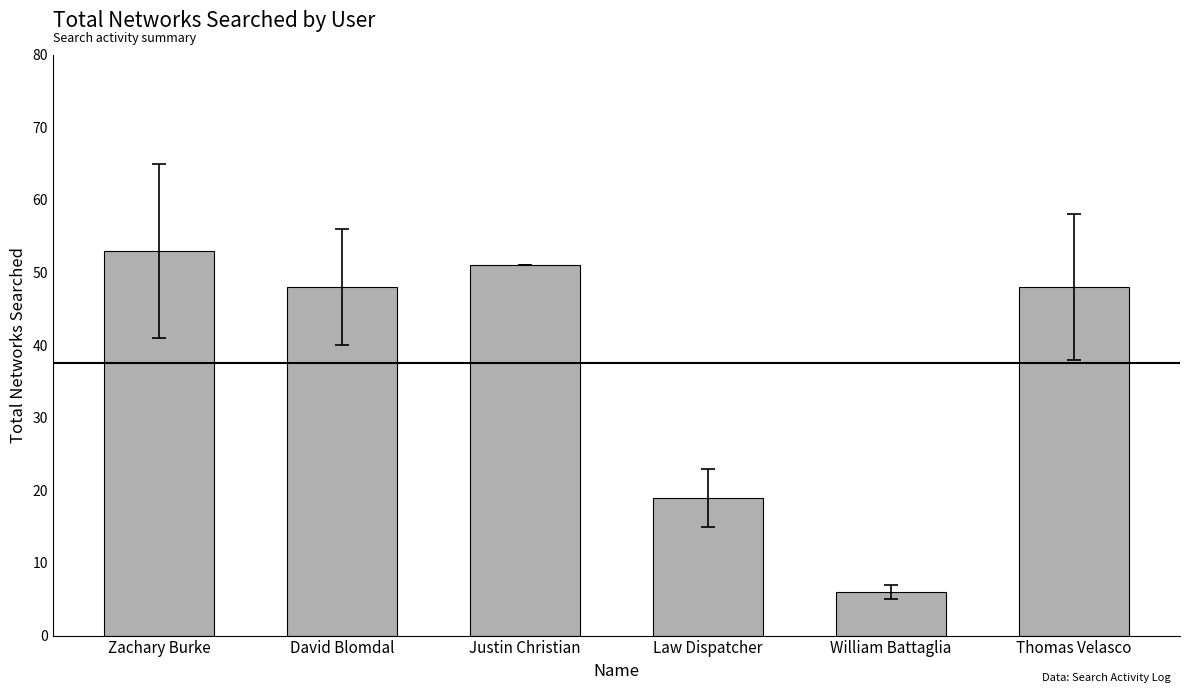

What is the maximum value shown in the chart?

53